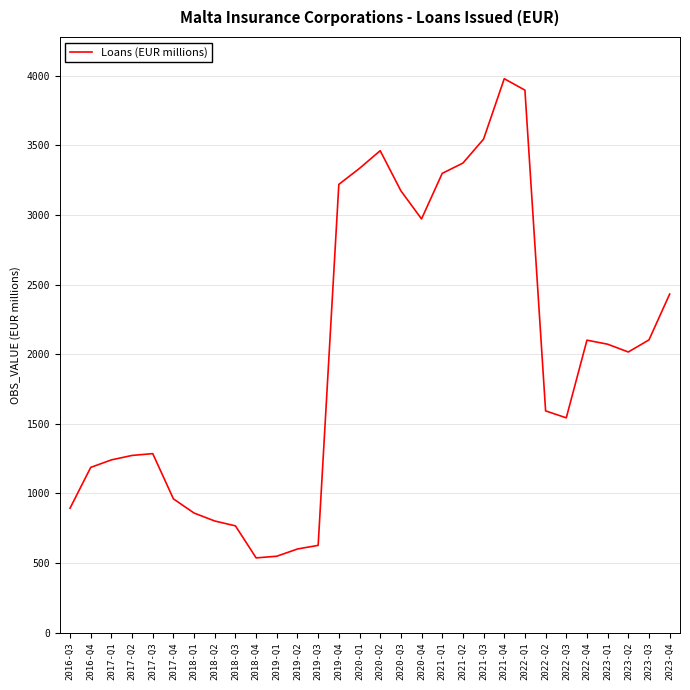

At which category does the chart reach its peak across all series?

2021-Q4